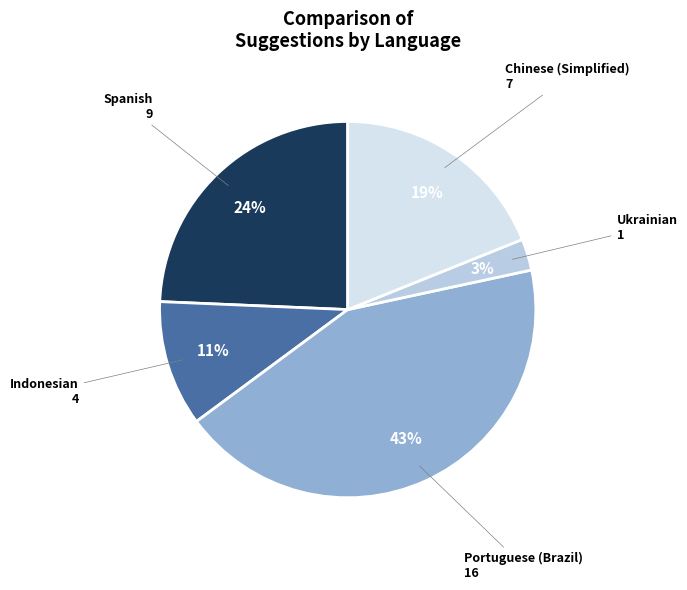

To the nearest percent, what is the average slice percentage?

20%